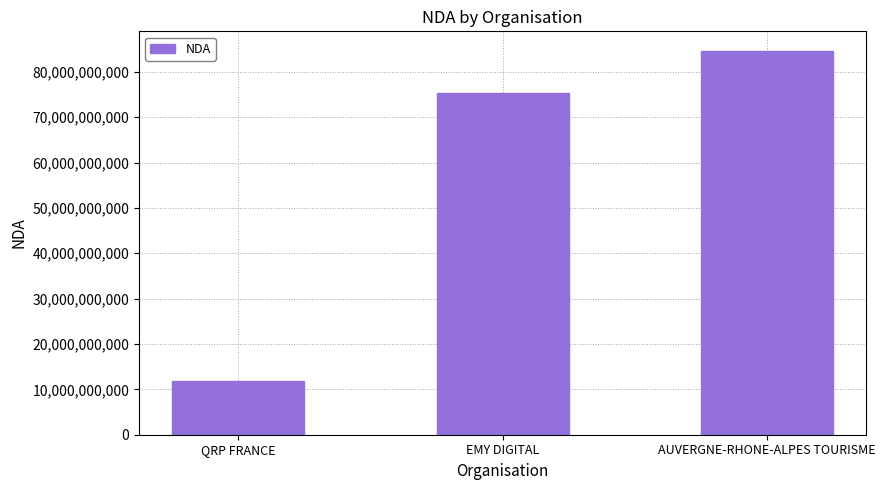

What is the difference between the values at AUVERGNE-RHONE-ALPES TOURISME and EMY DIGITAL?

9360075236